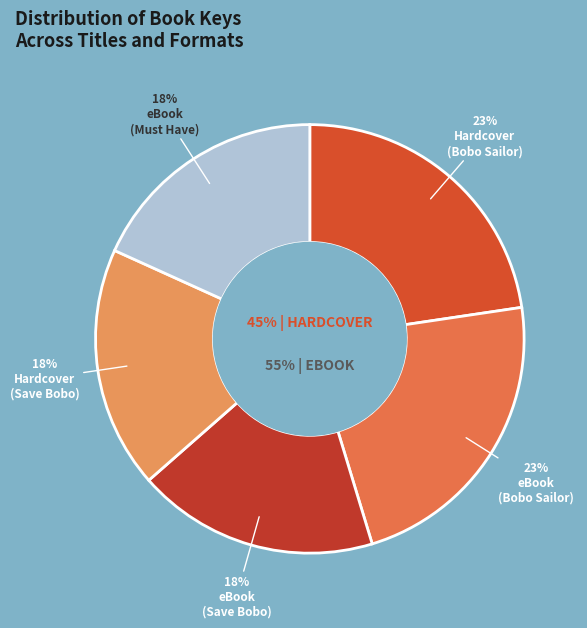

What percentage is the I'll Save You Bobo! (Hardcover) slice, to the nearest percent?

18%